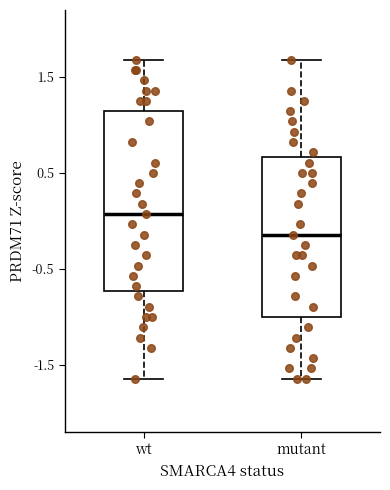

Reading left to right, read every box against the y-axis: the position of its median line, the range the box covers, and the ends of its whiskers. The values are not printed on the chart, so give them approximately, as read against the axis.

wt: median 0.1, box -0.7 to 1.1, whiskers -1.6 to 1.7
mutant: median -0.1, box -1.0 to 0.7, whiskers -1.6 to 1.7